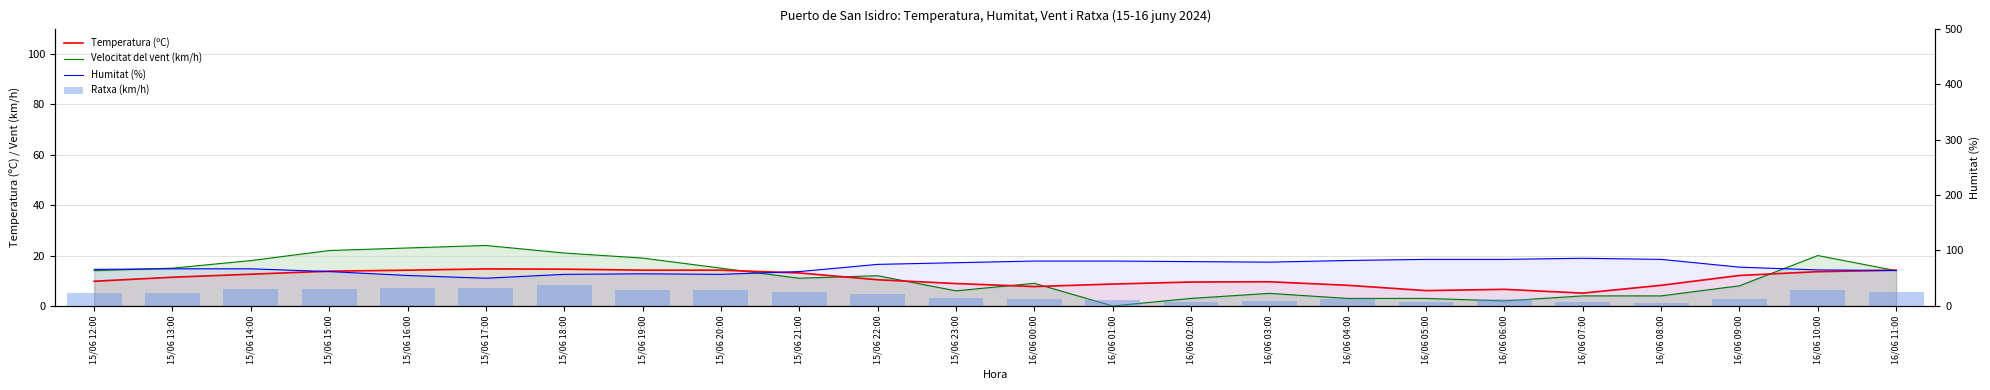

Does the chart contain stacked bars?

No